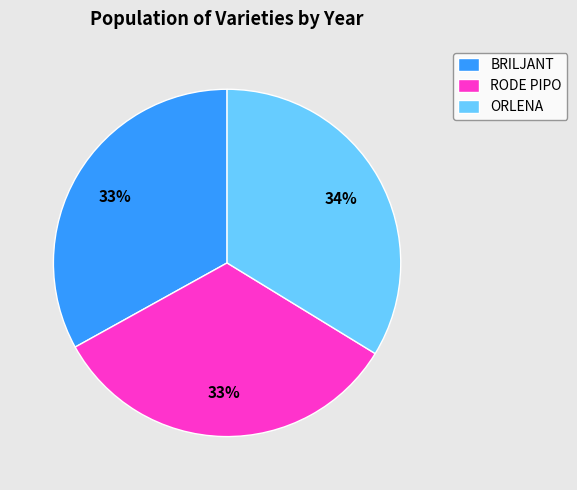

What percentage is the ORLENA slice, to the nearest percent?

34%